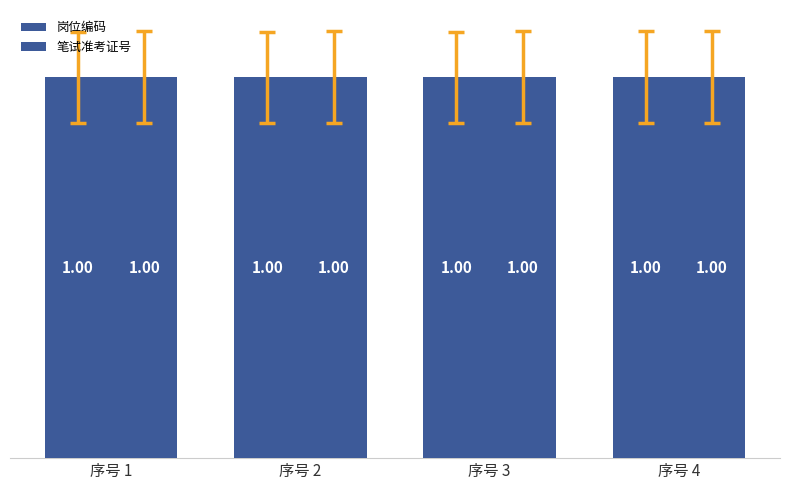

What is the total value across all series at 序号 3?

2.0